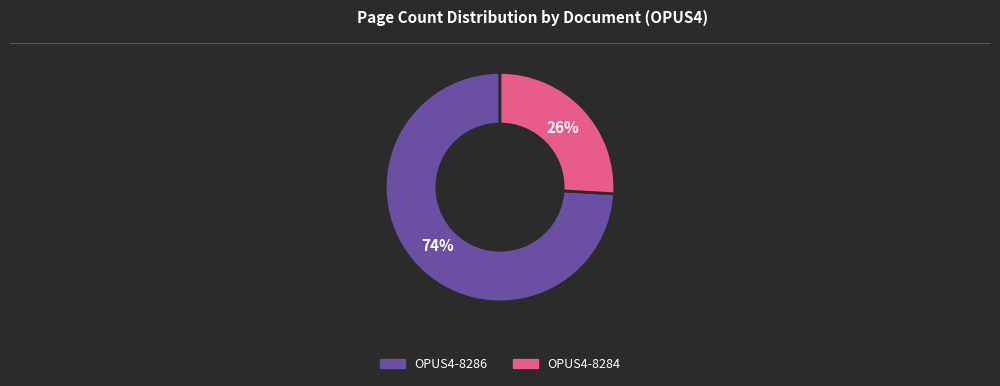

Which slice is the largest?

OPUS4-8286